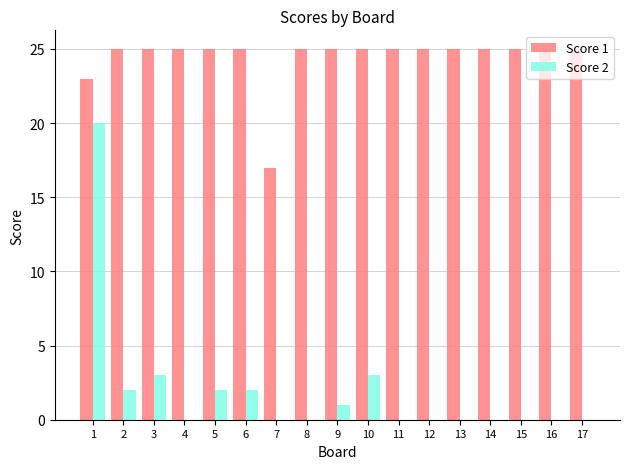

Are the bars grouped side by side (vs. stacked)?

Yes